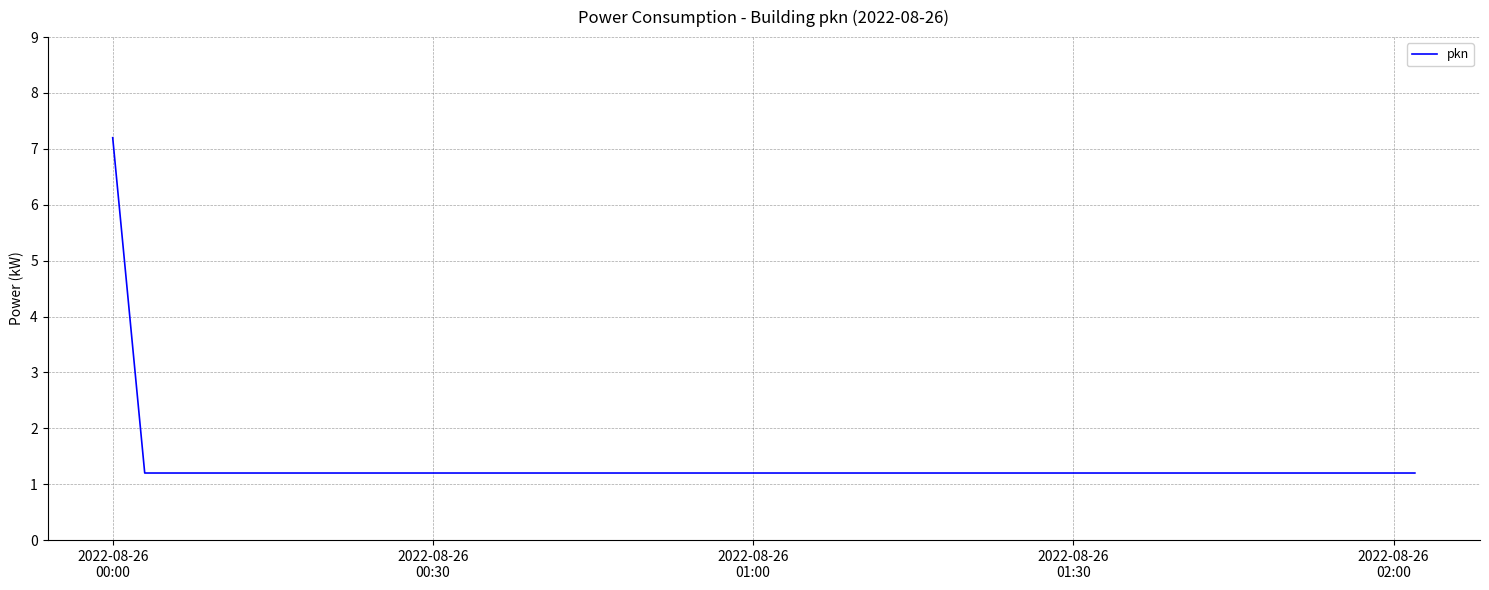

What is the greatest value displayed?

7.2